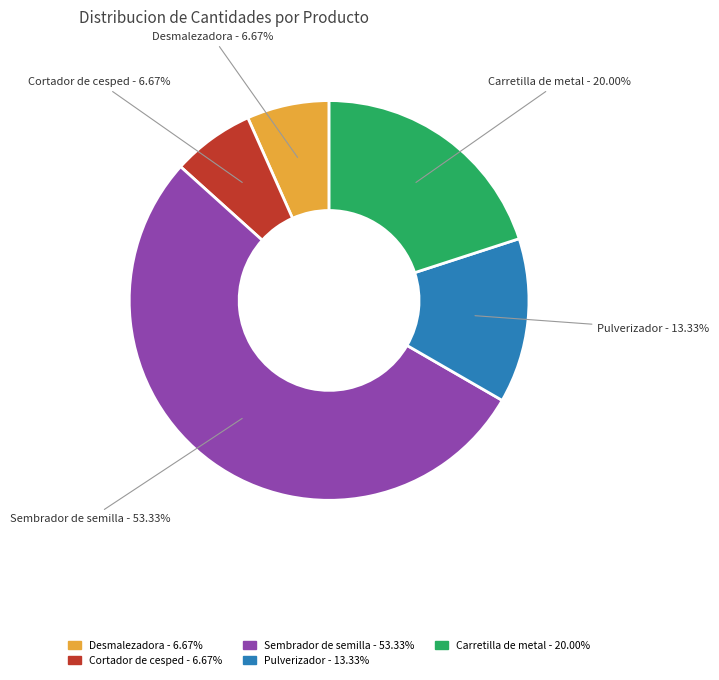

Does Sembrador de semilla - 53.33% represent more than half of the total?

Yes